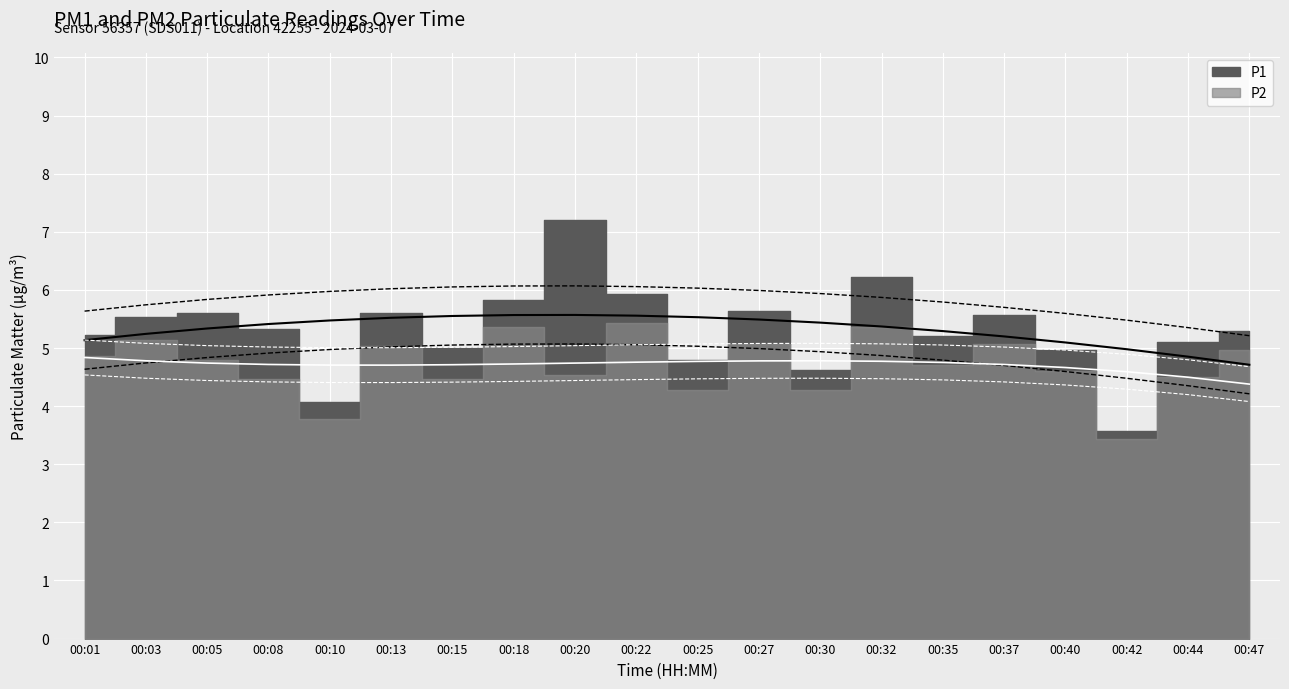

Which category has the lowest value across all series?

00:47